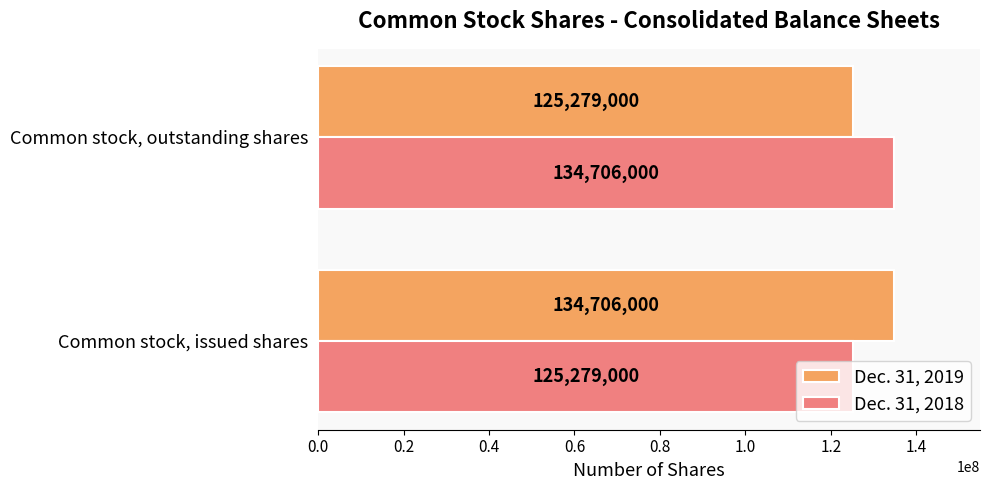

How many Dec. 31, 2018 values are between 125279000 and 134706000?

2